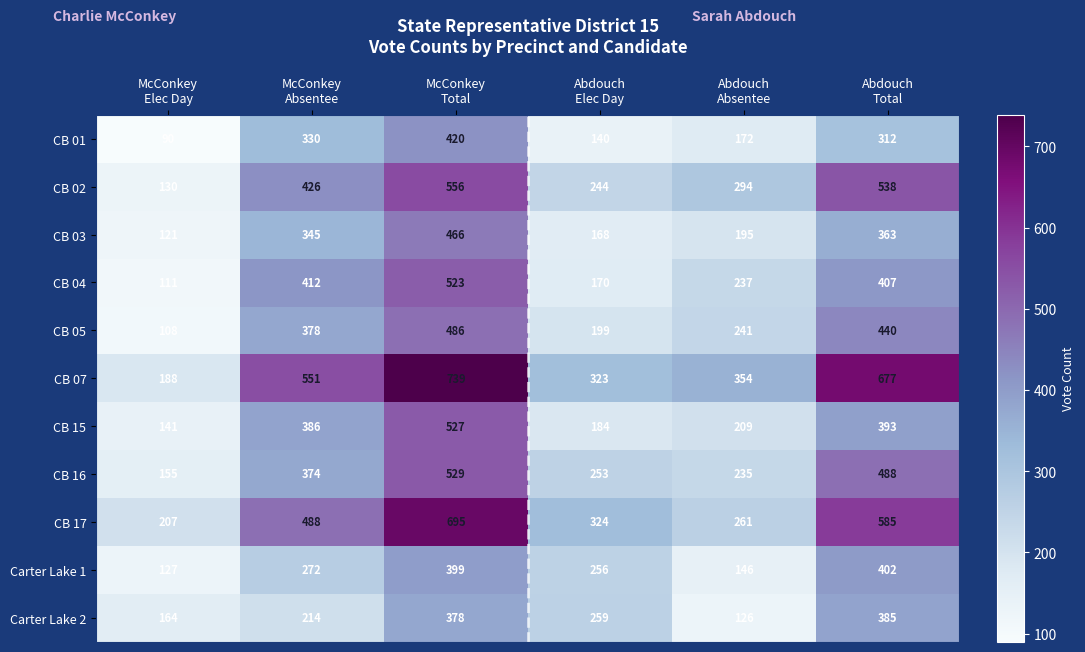

Rank the series by their maximum value, from highest to lowest.

CB 07, CB 17, CB 02, CB 16, CB 15, CB 04, CB 05, CB 03, CB 01, Carter Lake 1, Carter Lake 2